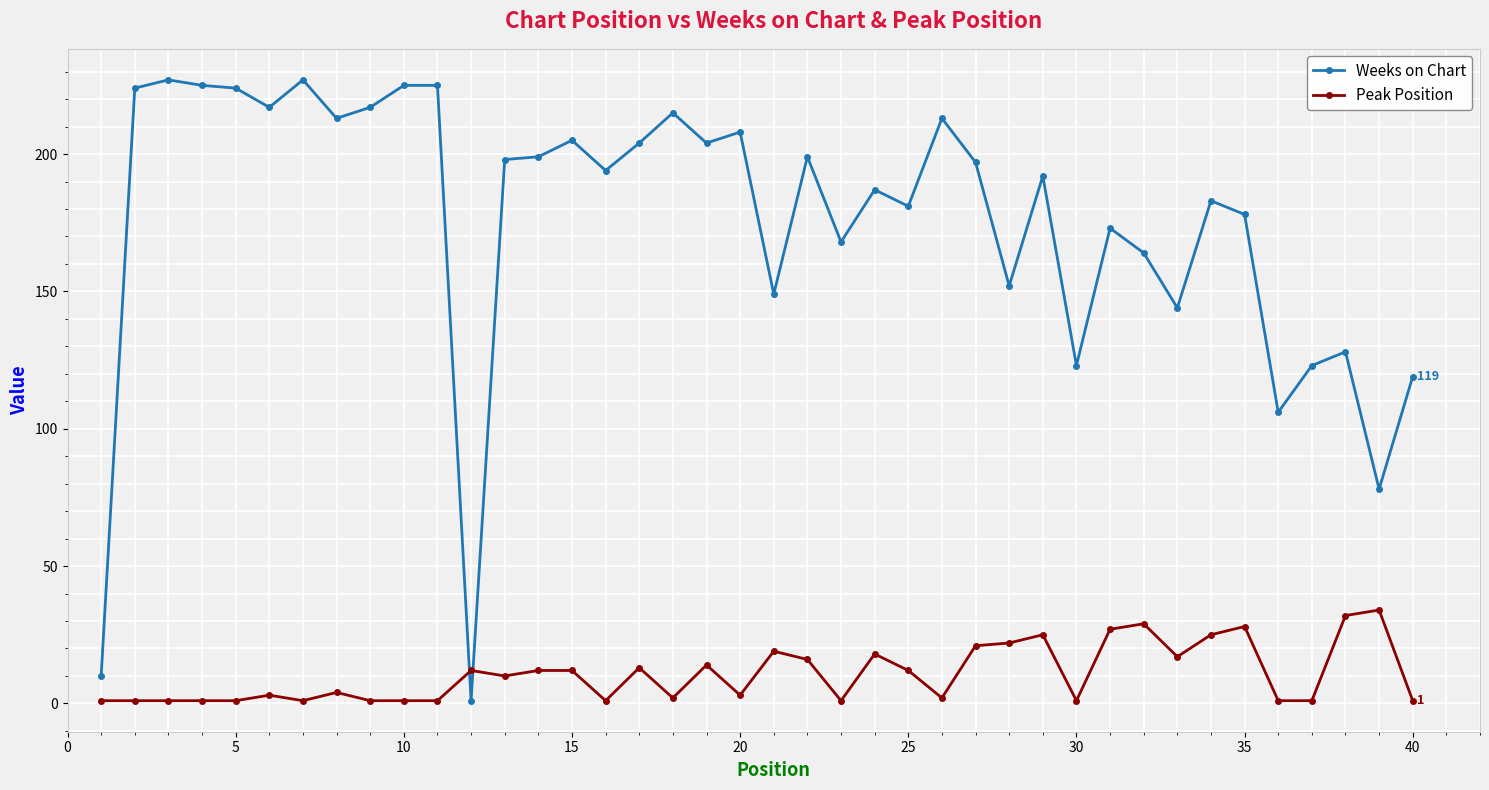

Rank the series by their maximum value, from highest to lowest.

Weeks on Chart, Peak Position